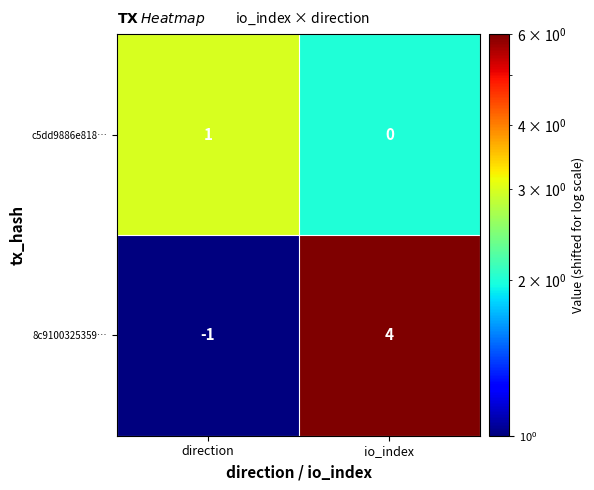

What is the difference between the maximum and minimum values in the 8c9100325359… series?

5